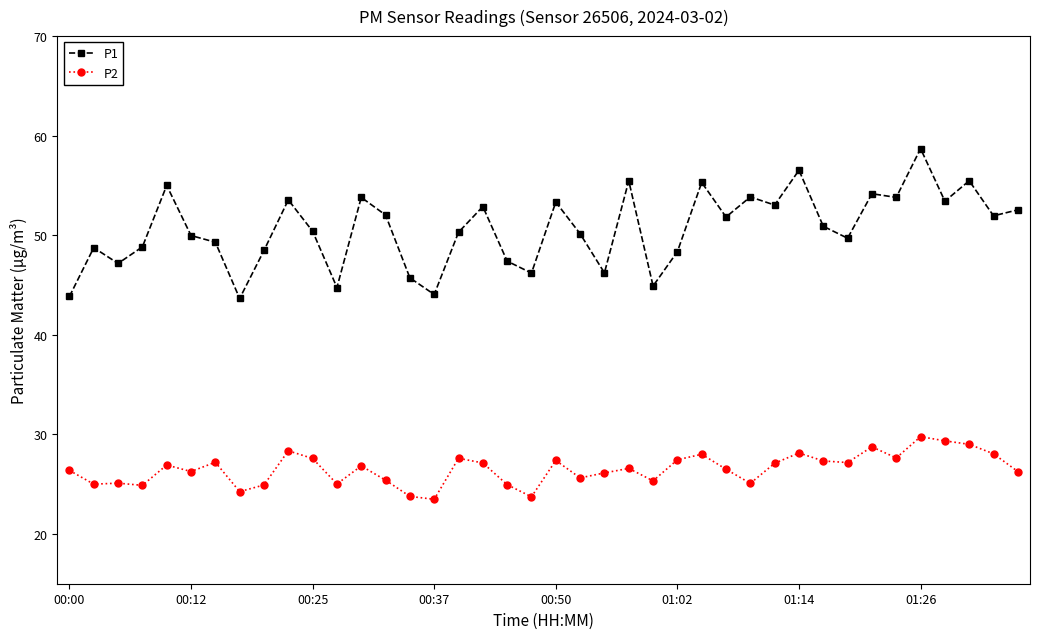

What is the sum of all P2 values?

1061.4